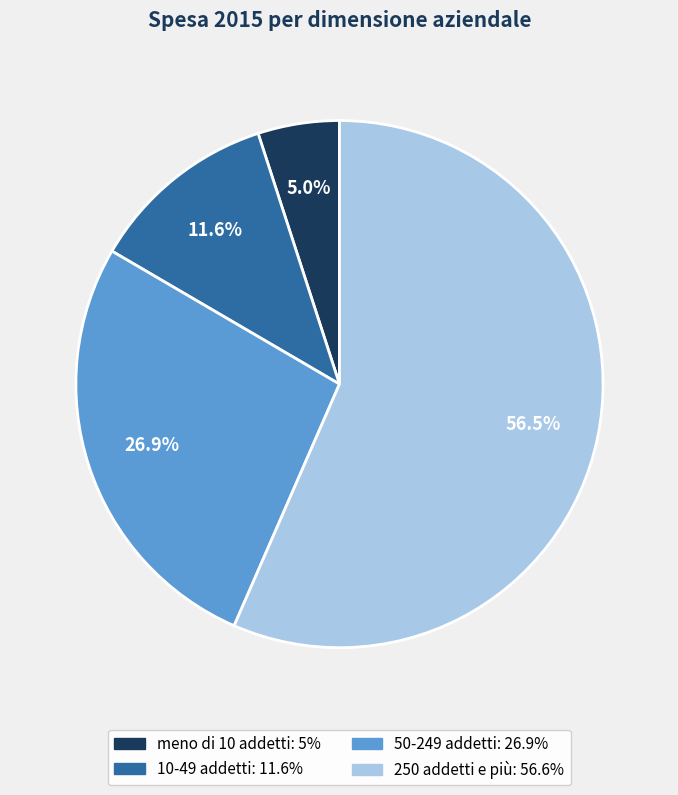

How many segments does this pie chart have?

4